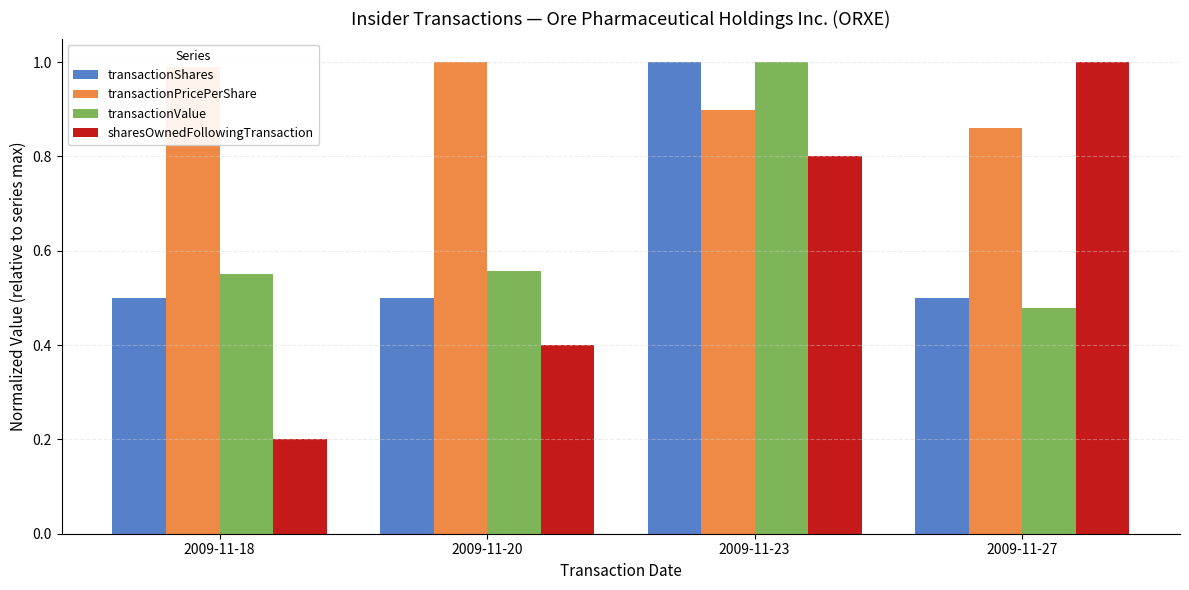

Which series has the largest total across all categories?

transactionPricePerShare